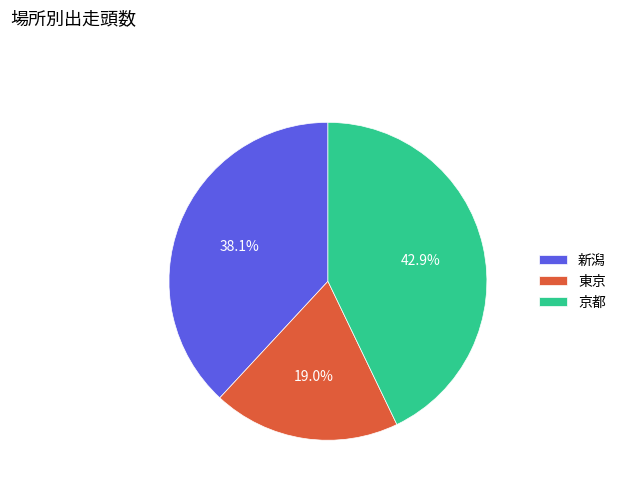

Does any single category account for the majority?

No